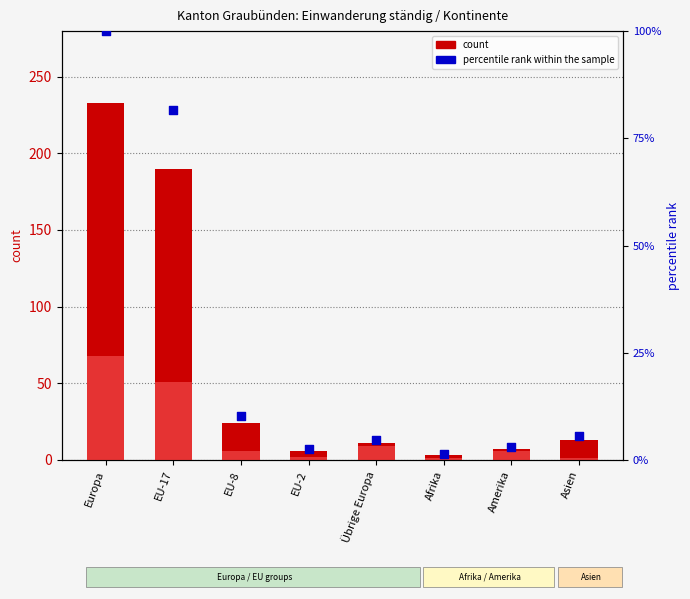

Which series has the largest total across all categories?

count